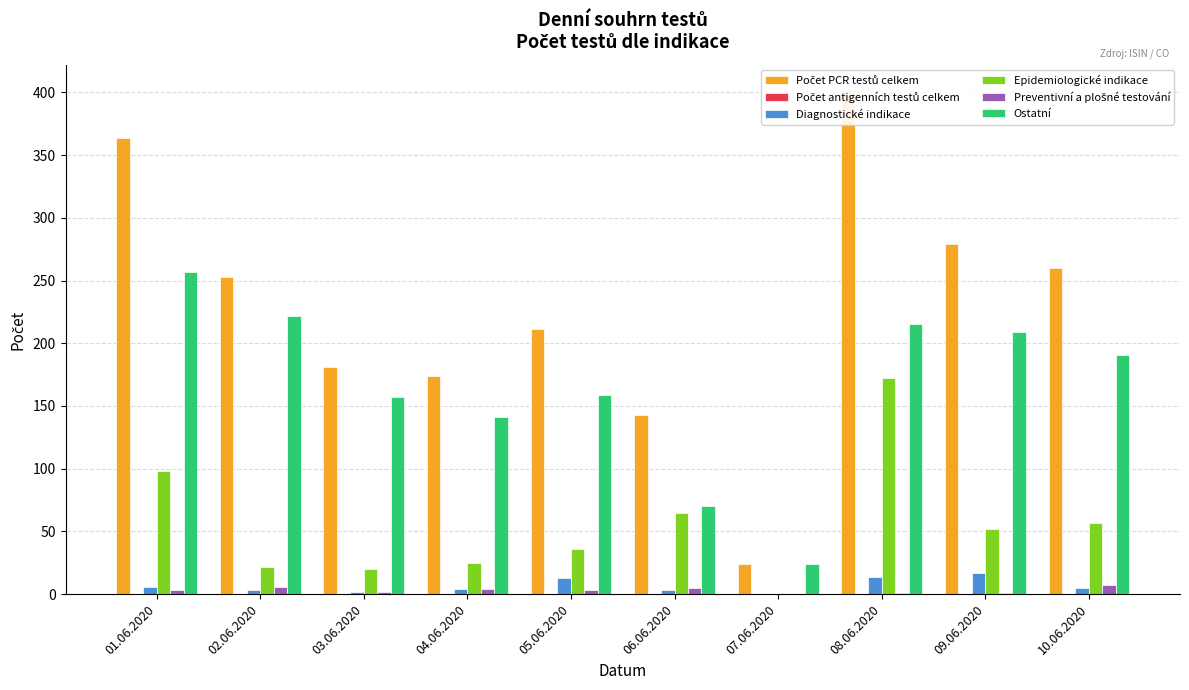

How many data points does each series have?

10